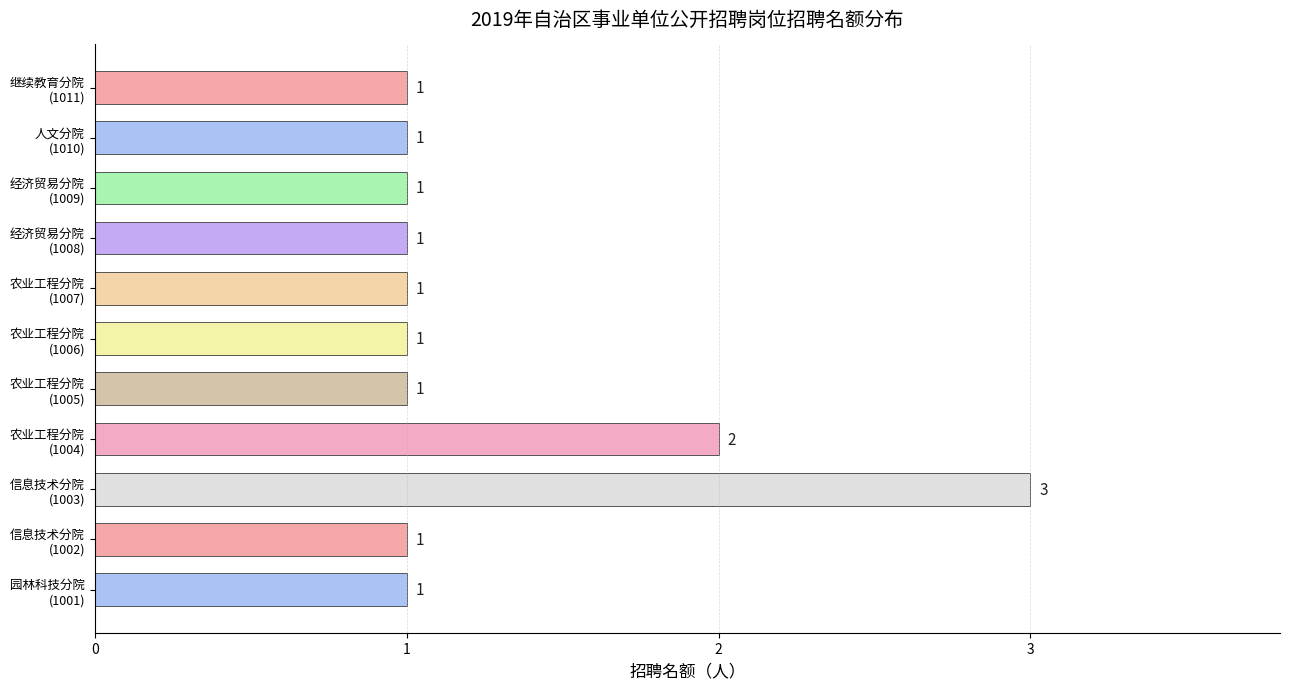

How many values are between 1 and 2?

10